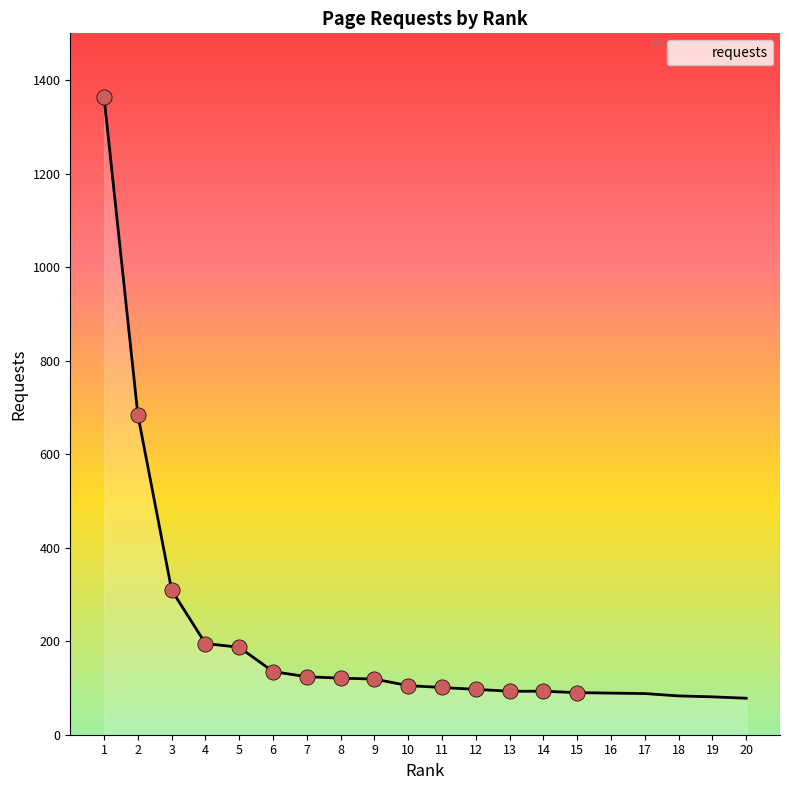

What is the ratio of the value at 5 to the value at 18?

2.3